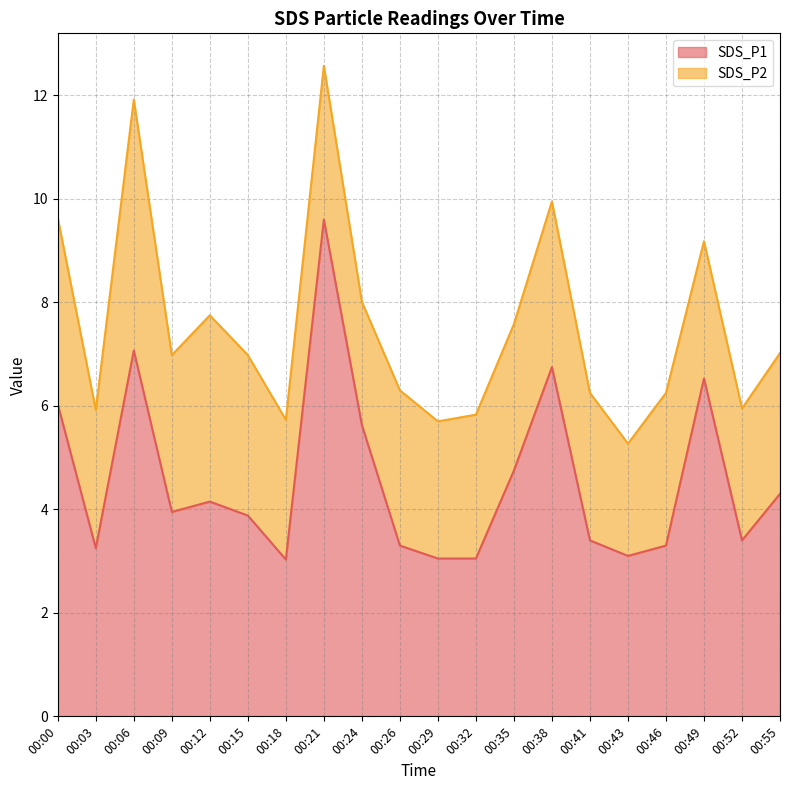

List the labels in order of value, smallest first.

00:18, 00:29, 00:32, 00:43, 00:03, 00:26, 00:46, 00:41, 00:52, 00:15, 00:09, 00:12, 00:55, 00:35, 00:24, 00:00, 00:49, 00:38, 00:06, 00:21